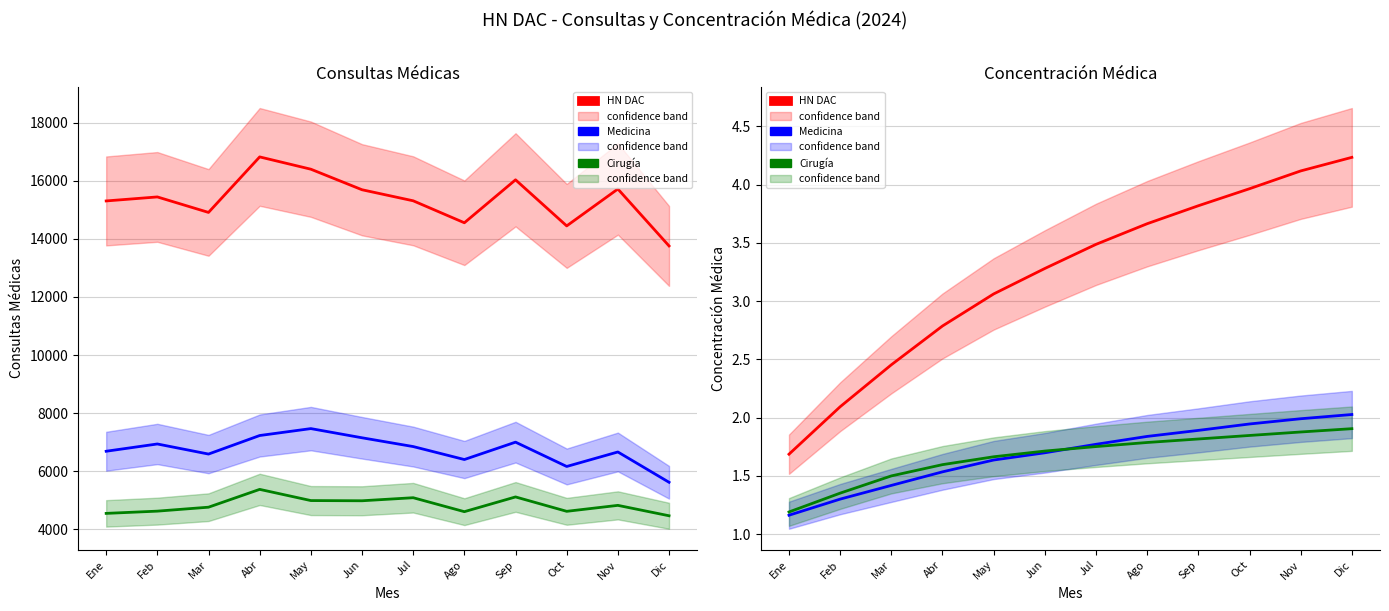

Which has a higher value, Feb or Mar?

Mar